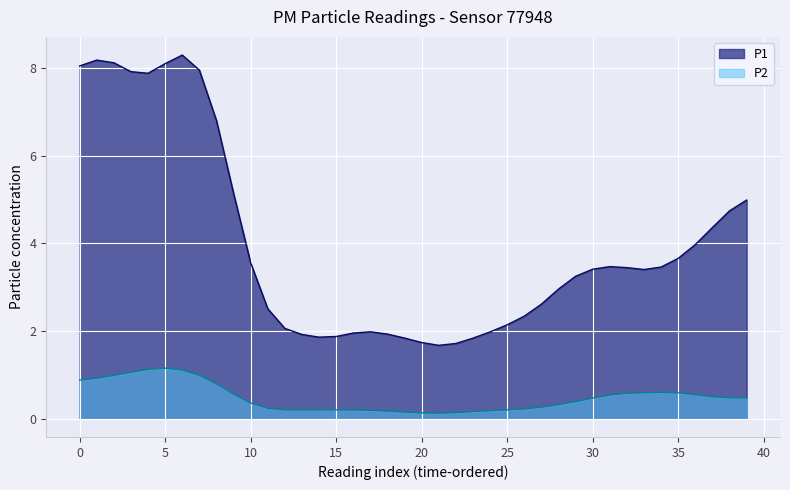

What are all the series names shown in the legend?

P1, P2